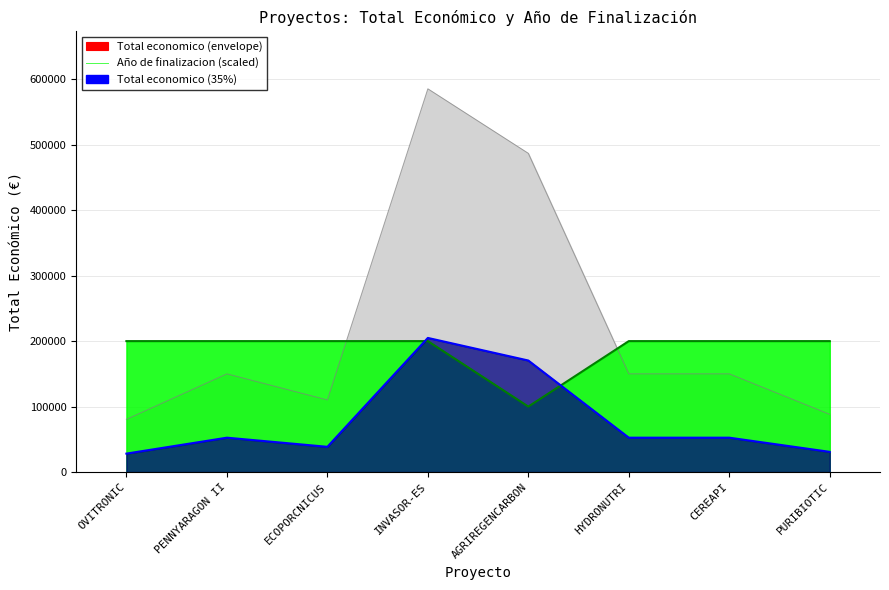

The value of Año de finalizacion at CEREAPI is 200000. True or false?

True